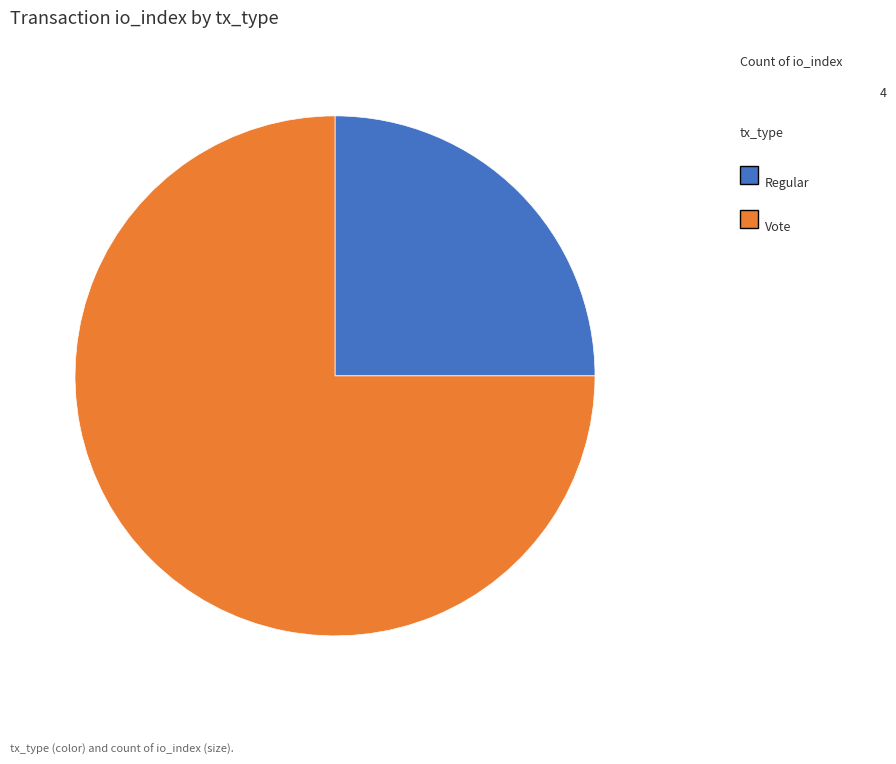

Does any single category account for the majority?

Yes